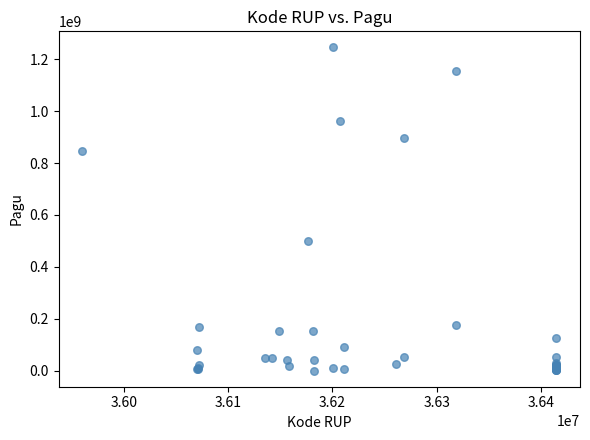

What Y value in the scatter plot is closest to 622840000?

499932000